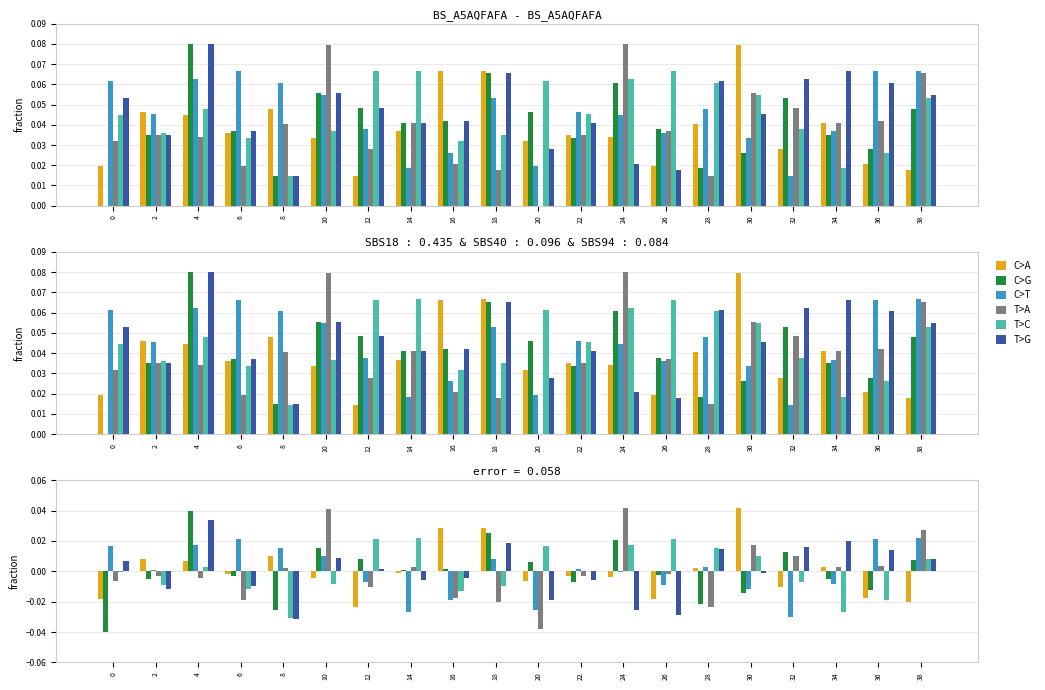

Where does the C>A series first go above 0?

2